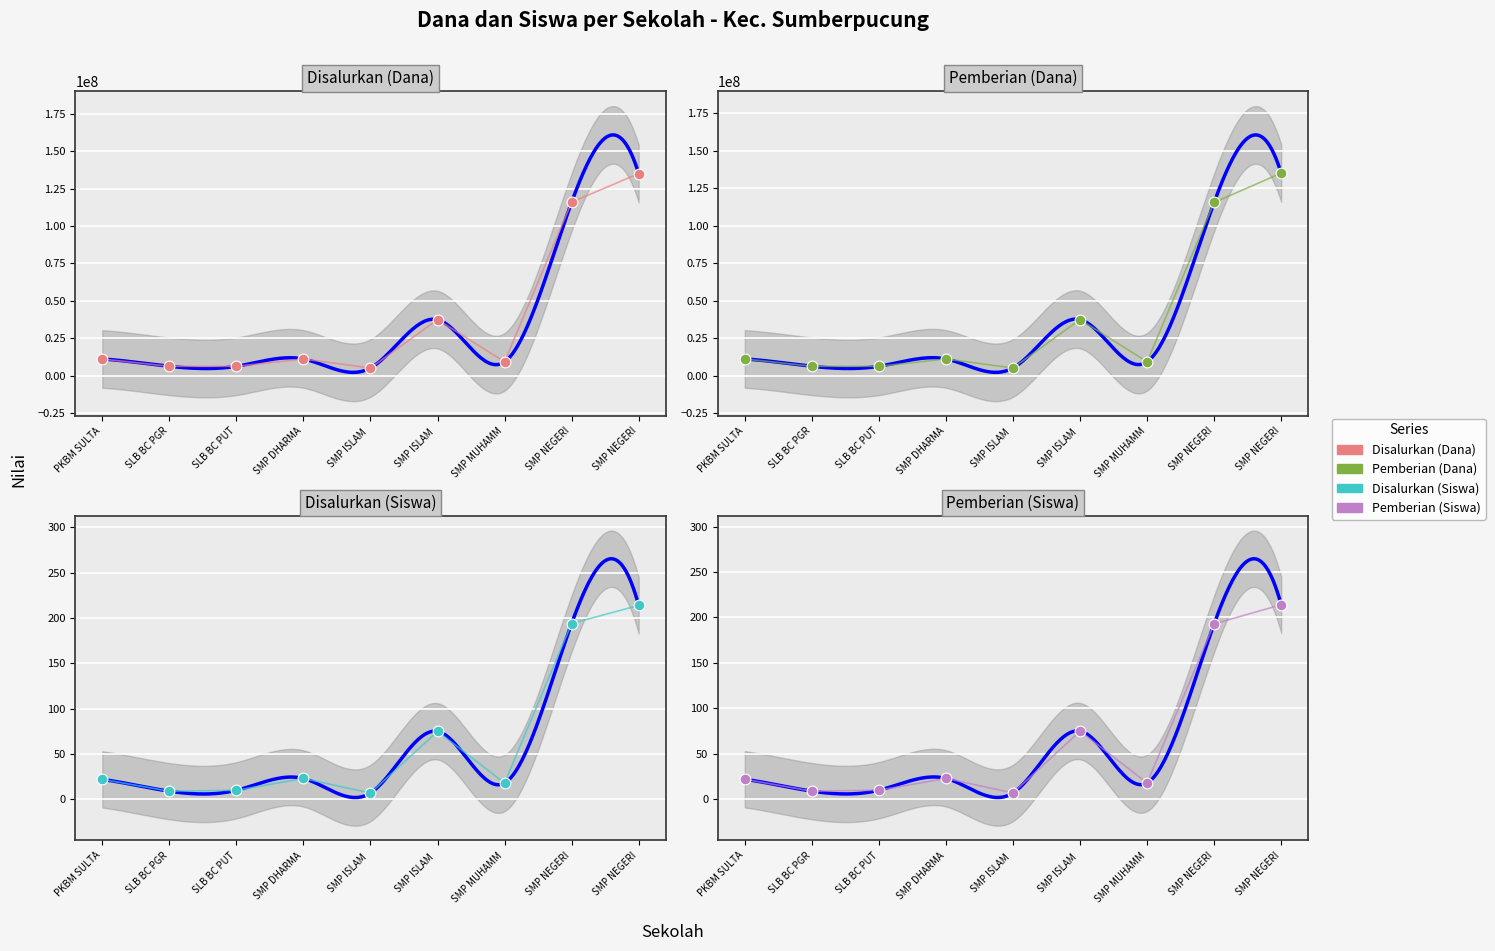

Which series has the largest total across all categories?

Disalurkan (Dana)